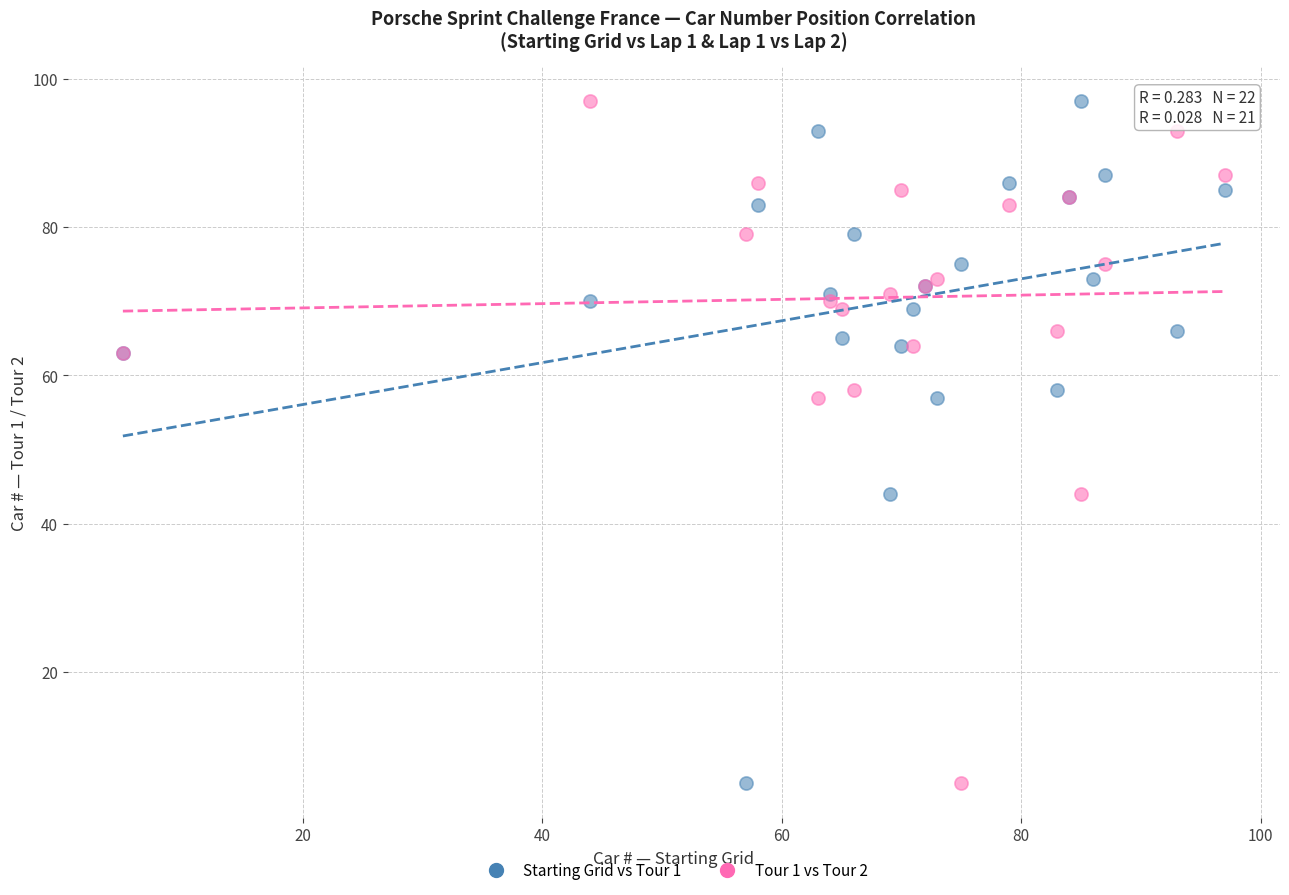

What are all the series names shown in the legend?

Starting Grid vs Tour 1, Tour 1 vs Tour 2